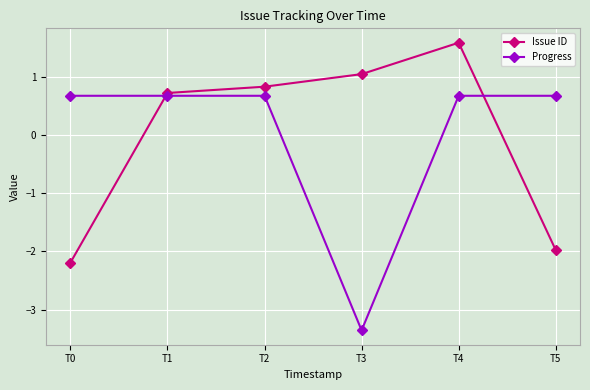

What is the minimum value shown in the chart?

-3.4